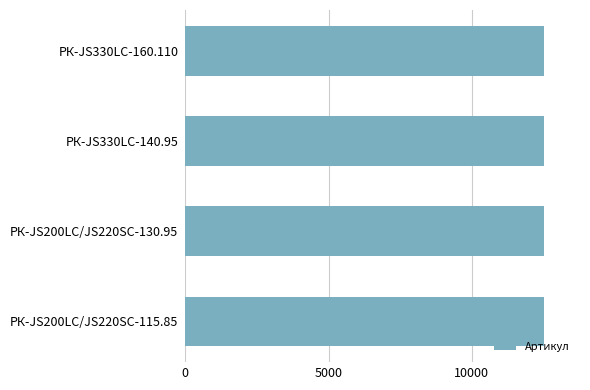

What is the sum of all values?

50094